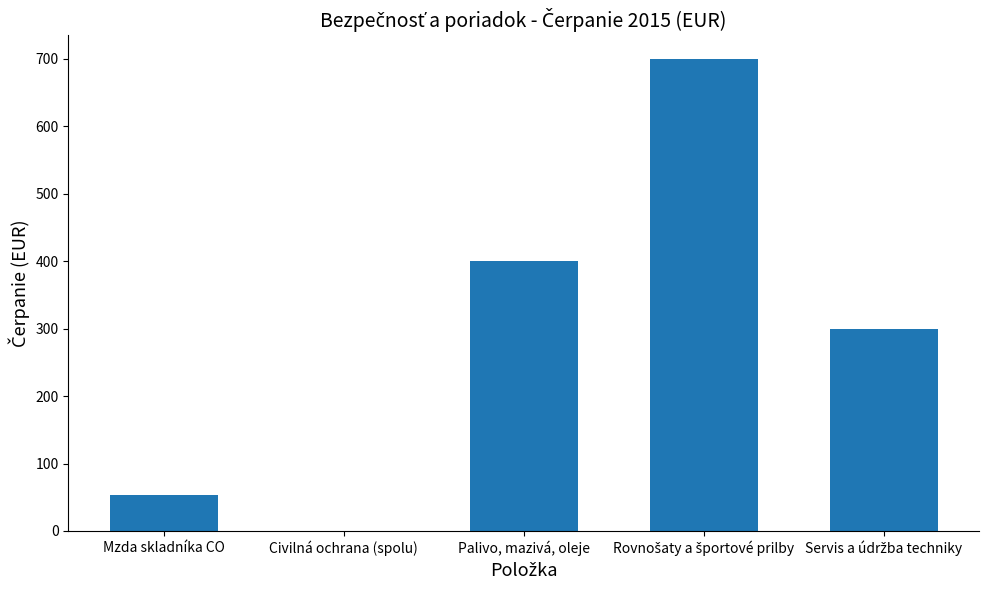

What is the average value?

291